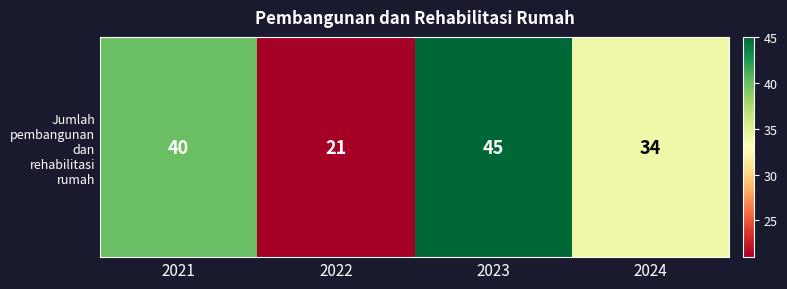

What is the sum of all values?

140